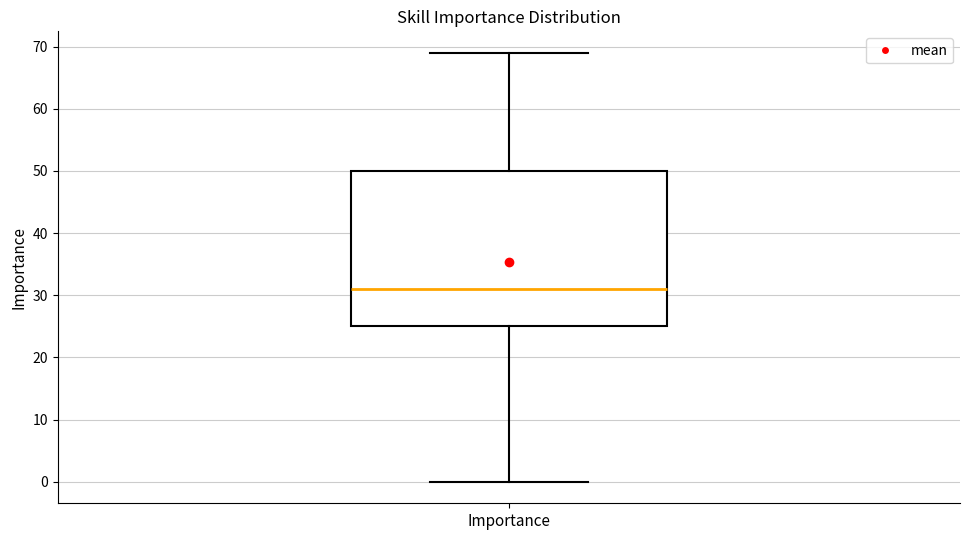

Where is the lower edge of the box for Importance on the y-axis? The values are not printed on the chart, so give them approximately, as read against the axis.

25